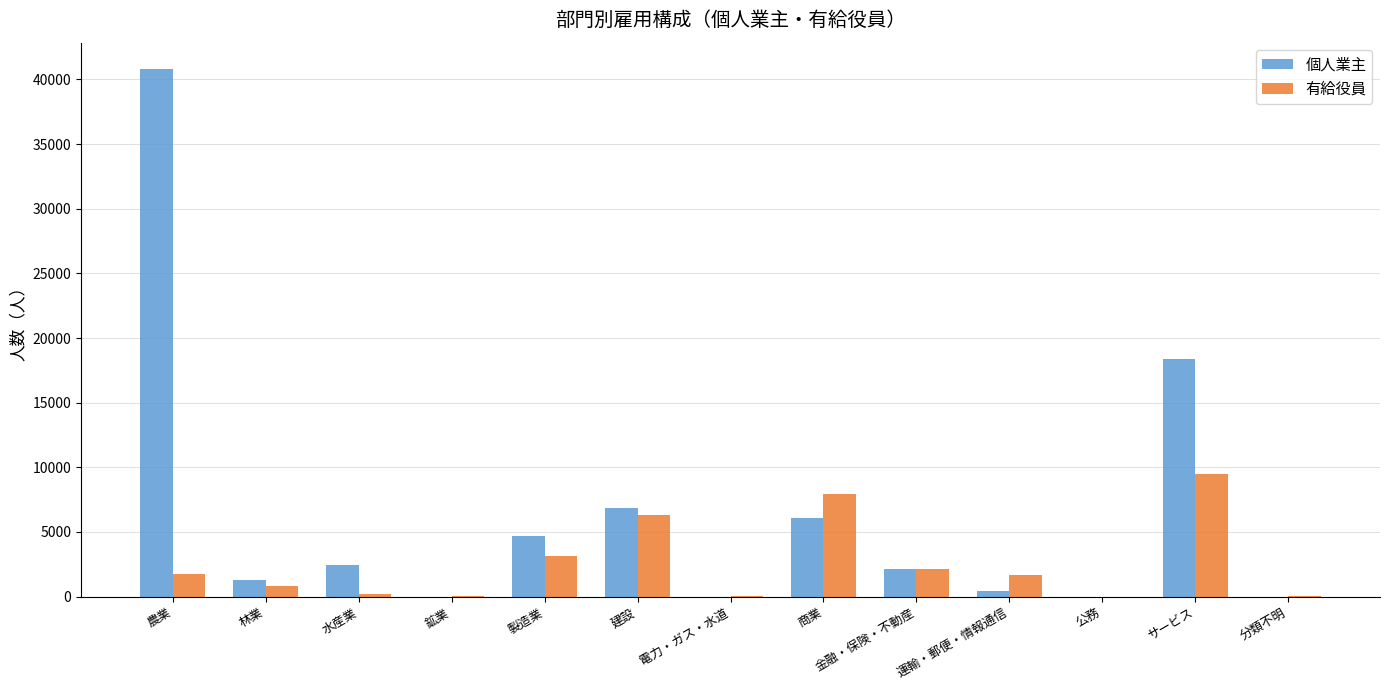

Which series has the largest total across all categories?

個人業主